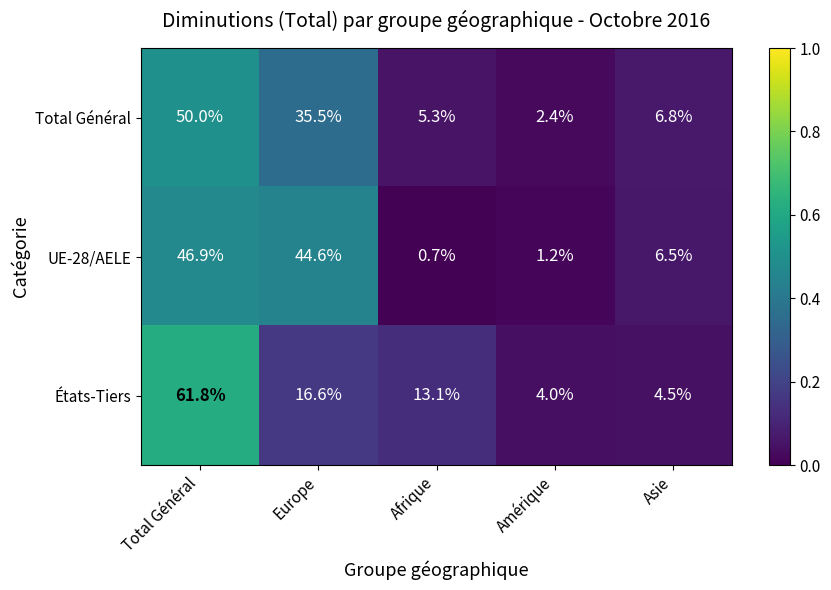

What is the sum of the UE-28/AELE values at Amérique and Asie?

7.7